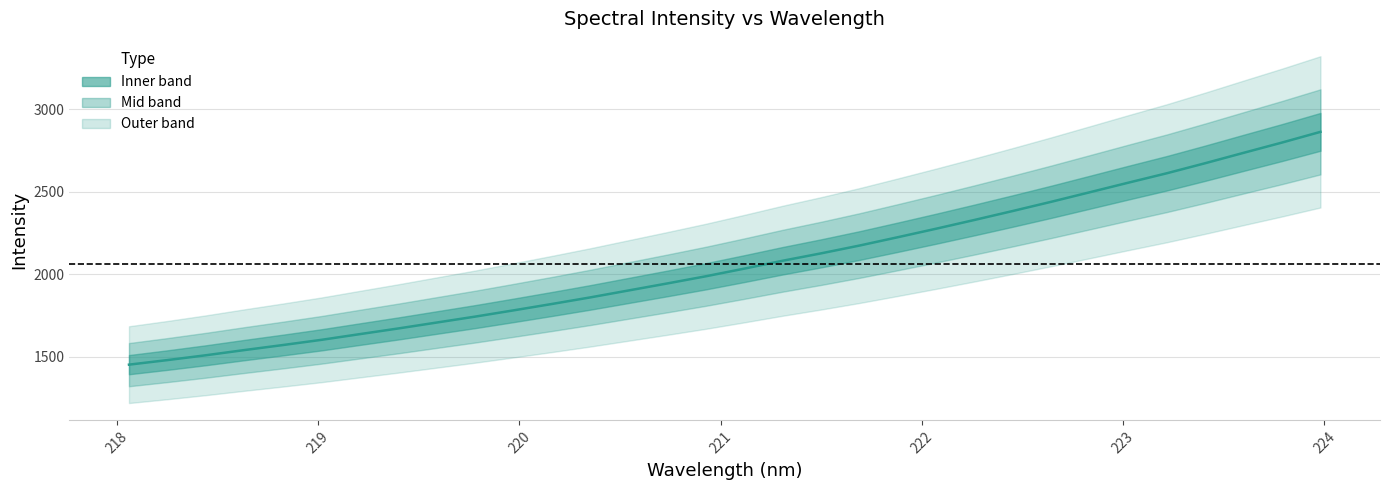

What is the difference between the second highest and second lowest values?

1317.6